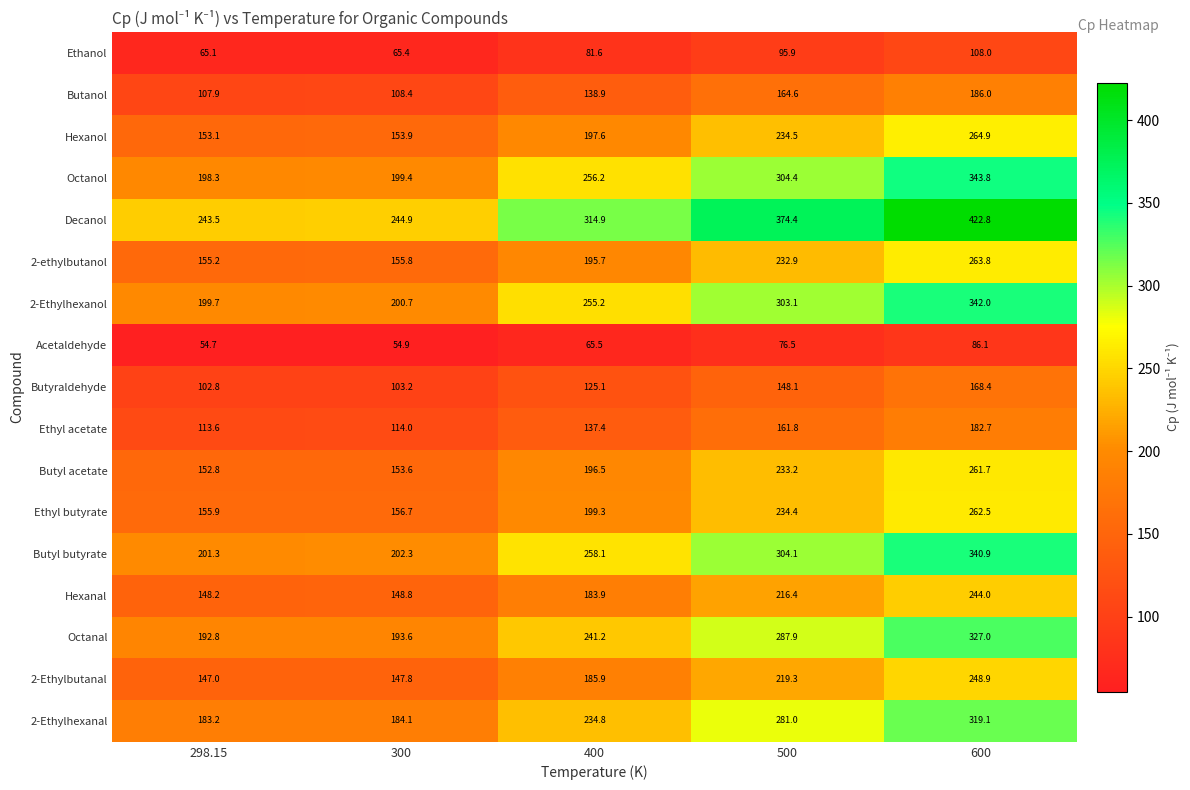

Between 300 and 600, which series saw the biggest shift?

Decanol